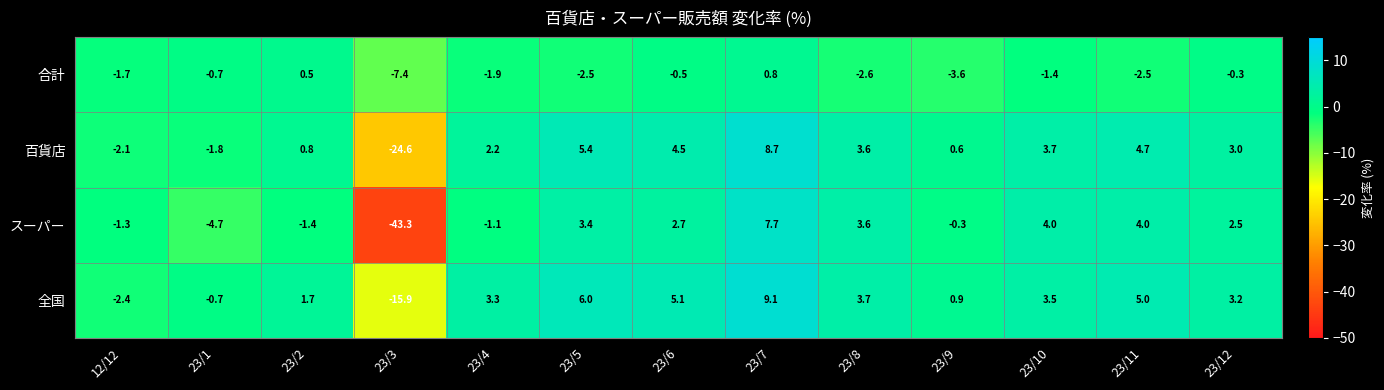

What is the greatest value displayed?

9.1